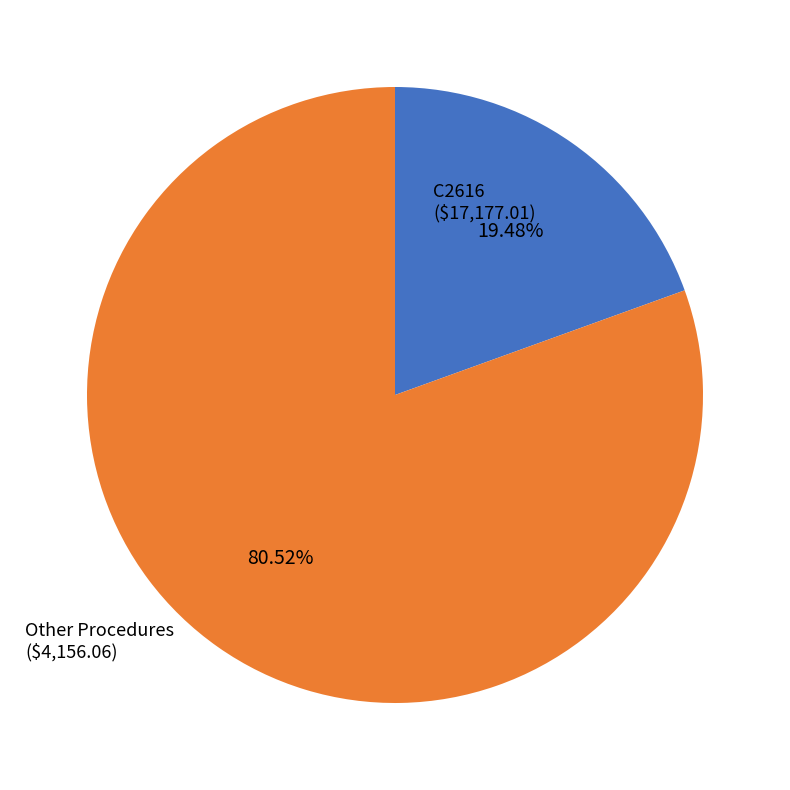

Does any single category account for the majority?

Yes